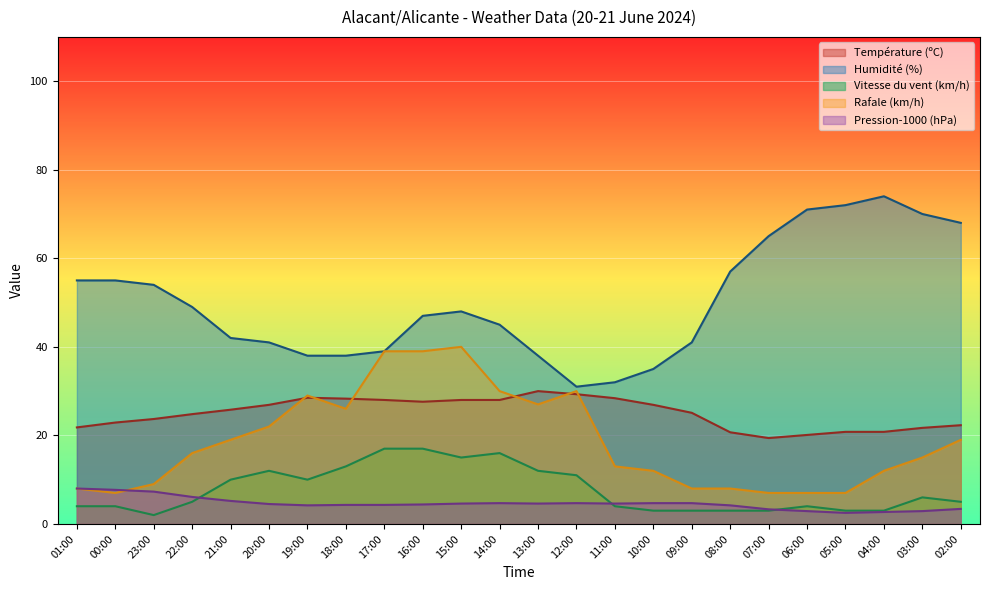

What is the average value of the Humidité (%) series?

50.2